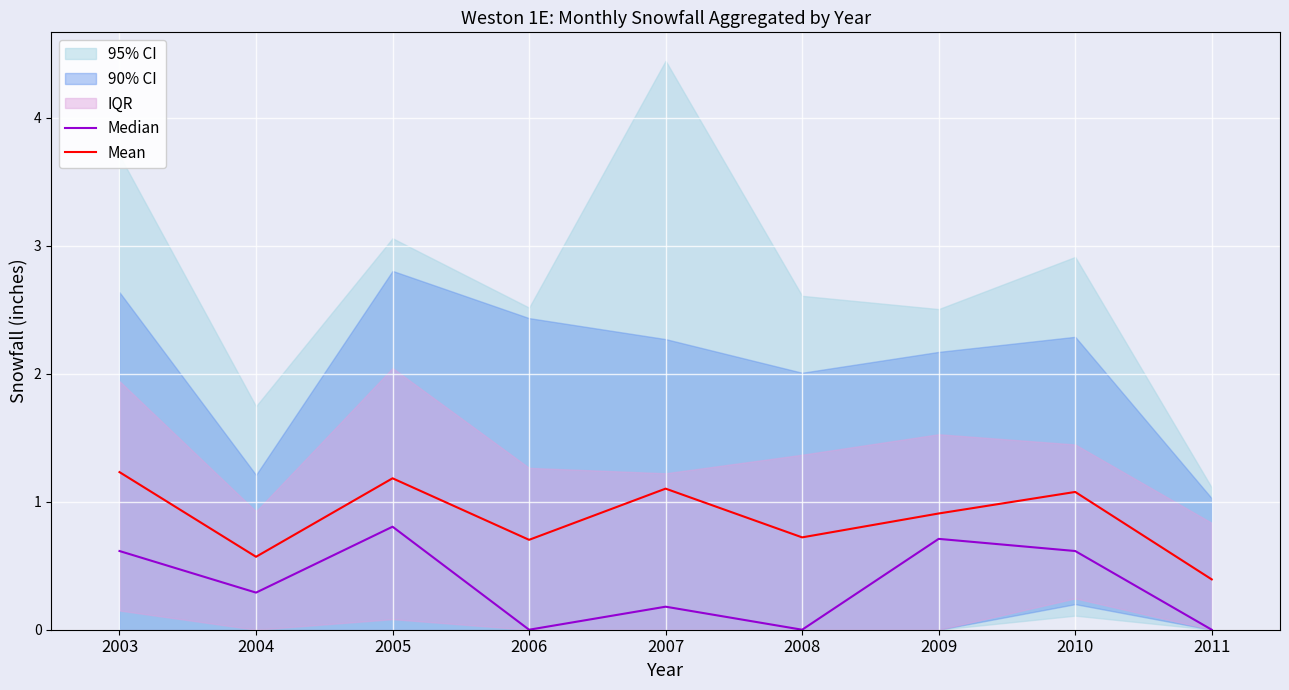

At which category does Median reach its first local valley?

2004